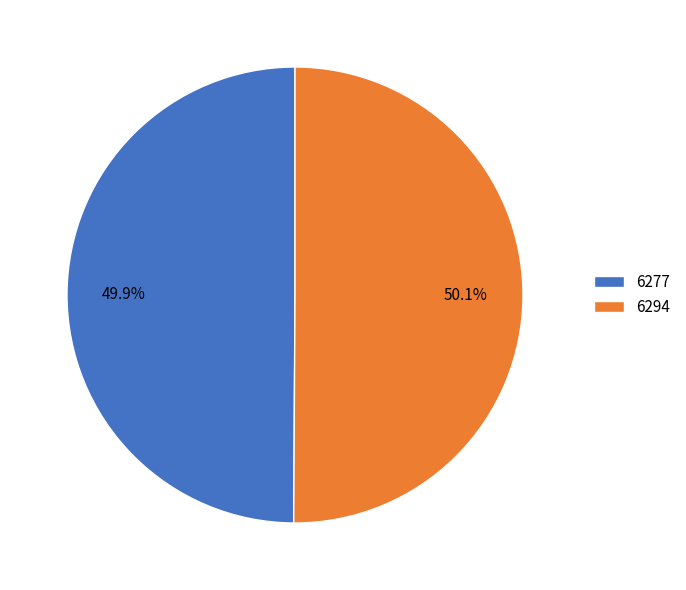

Is it true that 6277 is 50% of the pie?

True